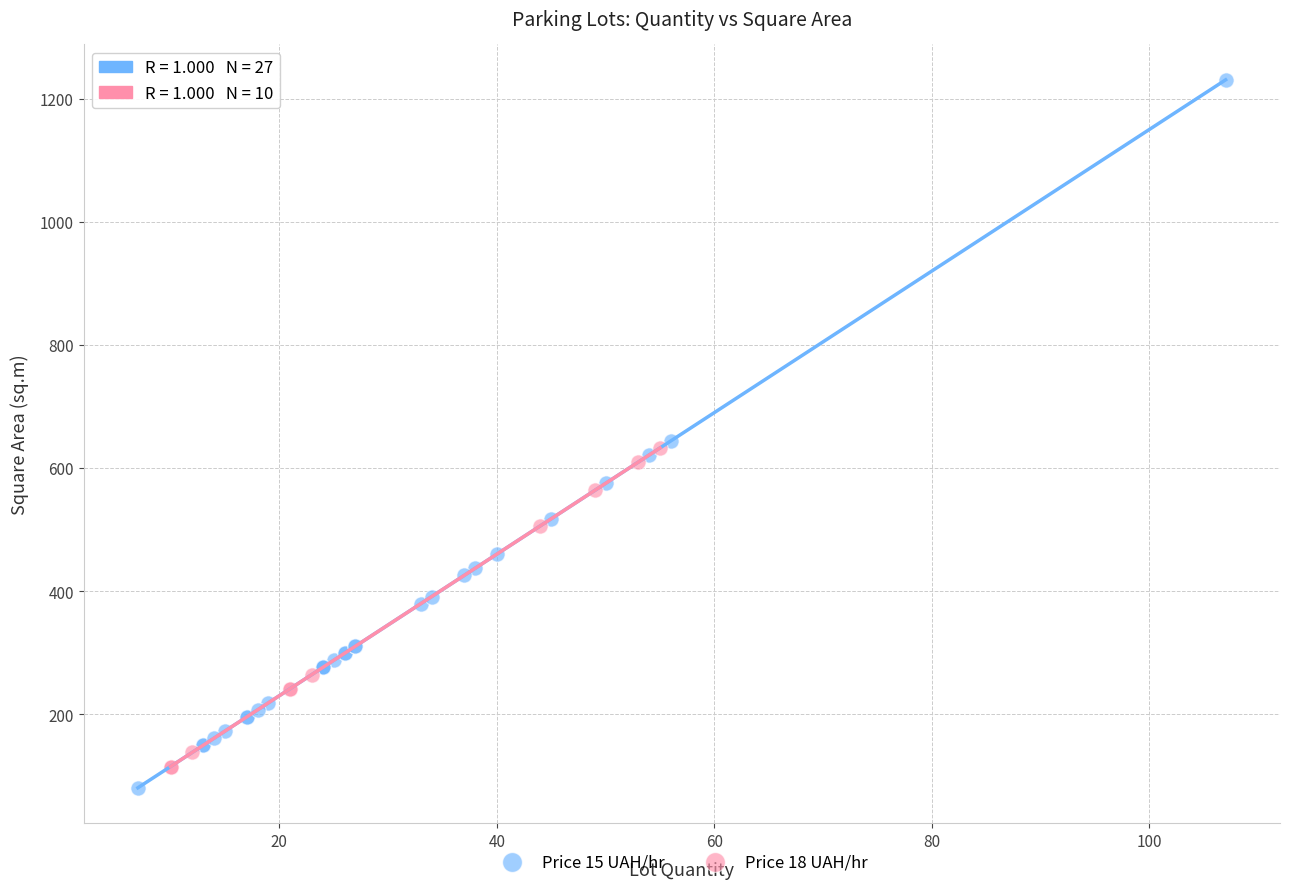

What are all the series names shown in the legend?

Price 15 UAH/hr, Price 18 UAH/hr